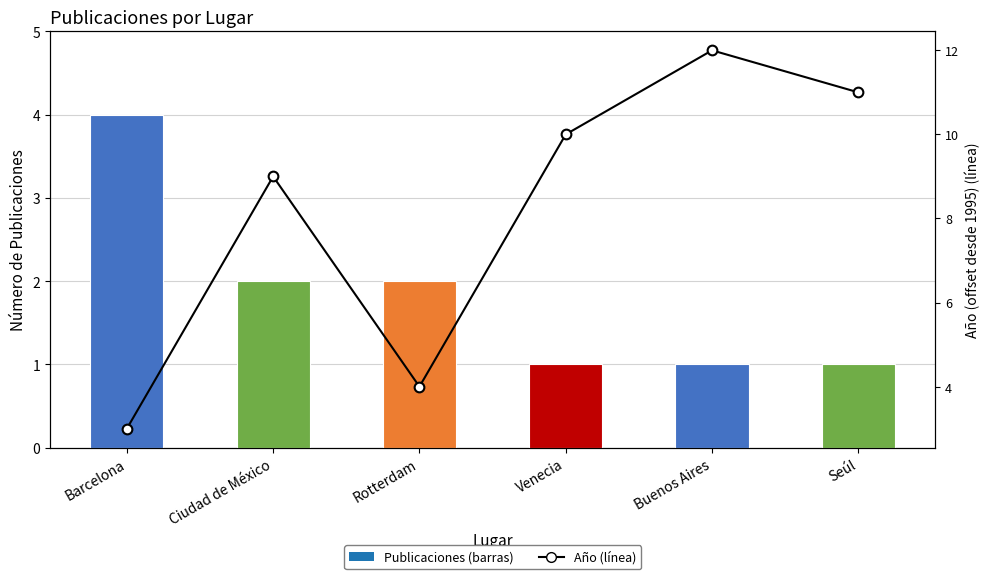

Which series changed the most between Barcelona and Venecia?

Año (offset 1995)